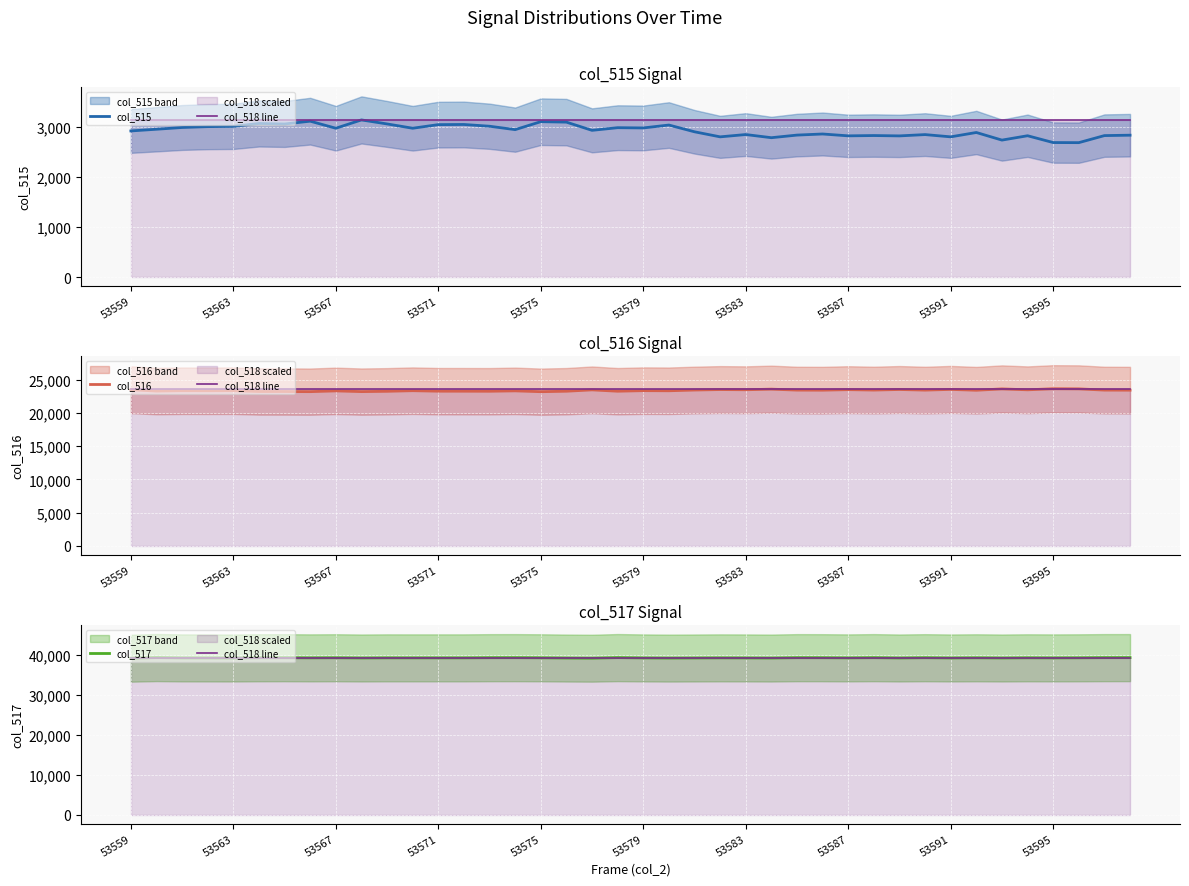

How many interior local valleys does the col_516 series have?

14